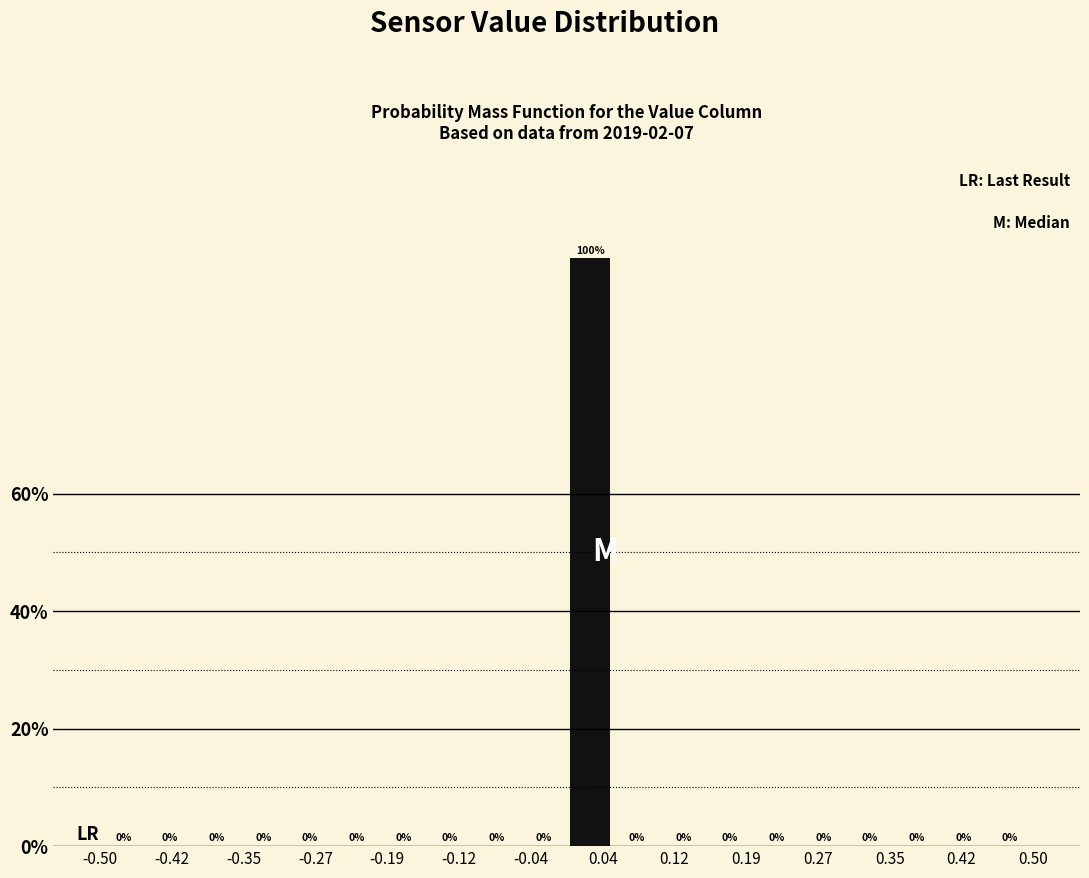

Reading left to right, list every bar in this chart as the range it spans on the x-axis followed by its height.

-0.50 to -0.45: 0
-0.45 to -0.40: 0
-0.40 to -0.35: 0
-0.35 to -0.30: 0
-0.30 to -0.25: 0
-0.25 to -0.20: 0
-0.20 to -0.15: 0
-0.15 to -0.10: 0
-0.10 to -0.05: 0
-0.05 to 0.00: 0
0.00 to 0.05: 100
0.05 to 0.10: 0
0.10 to 0.15: 0
0.15 to 0.20: 0
0.20 to 0.25: 0
0.25 to 0.30: 0
0.30 to 0.35: 0
0.35 to 0.40: 0
0.40 to 0.45: 0
0.45 to 0.50: 0